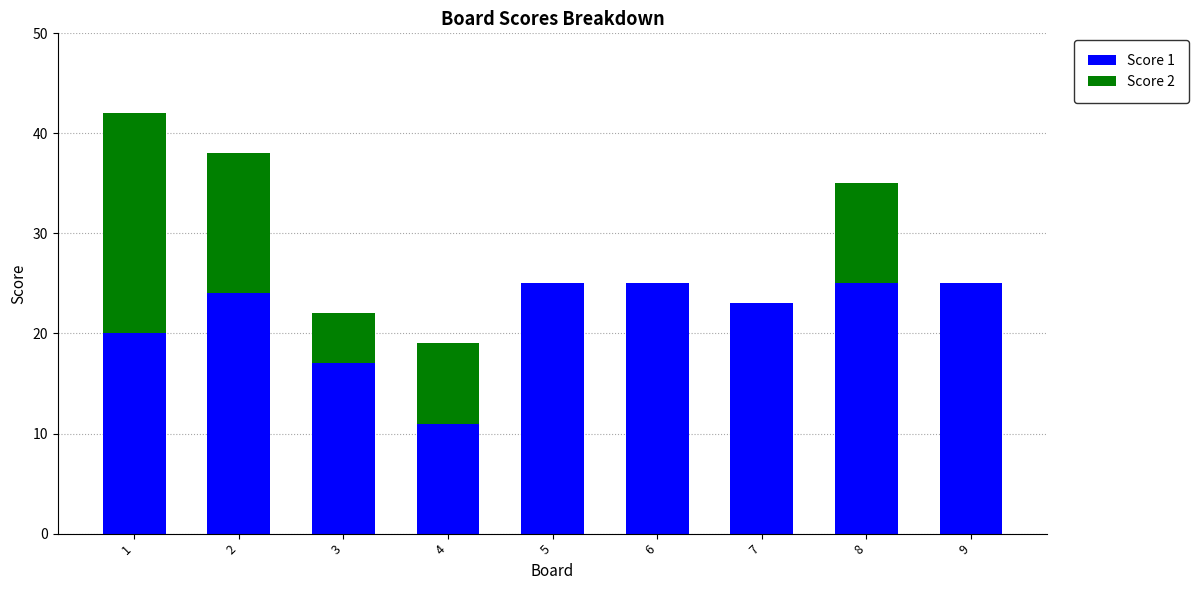

What is the sum of the Score 1 values at 4 and 1?

31